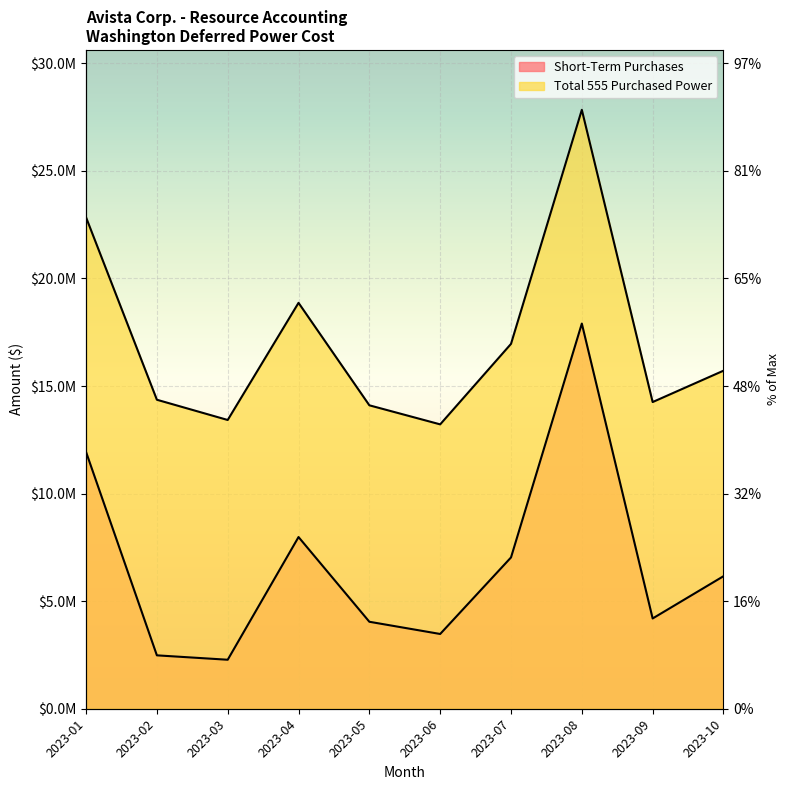

True or false: Short-Term Purchases has more than 0 interior local peaks.

True